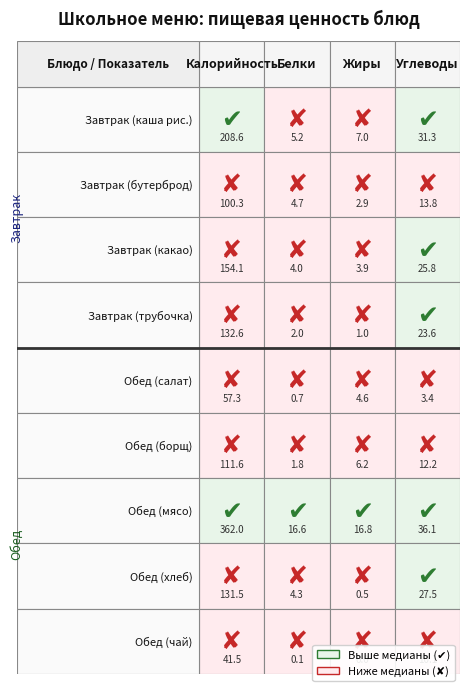

Is it true that Завтрак (какао) equals 31.9 at 0?

False